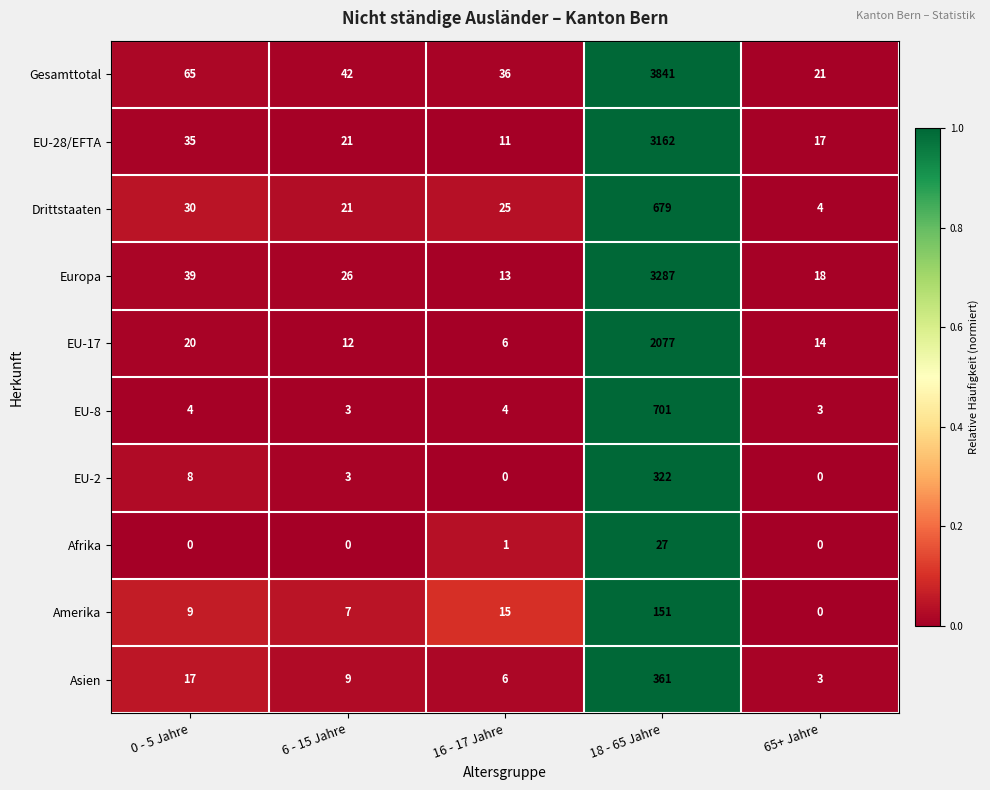

How many data points does each series have?

5